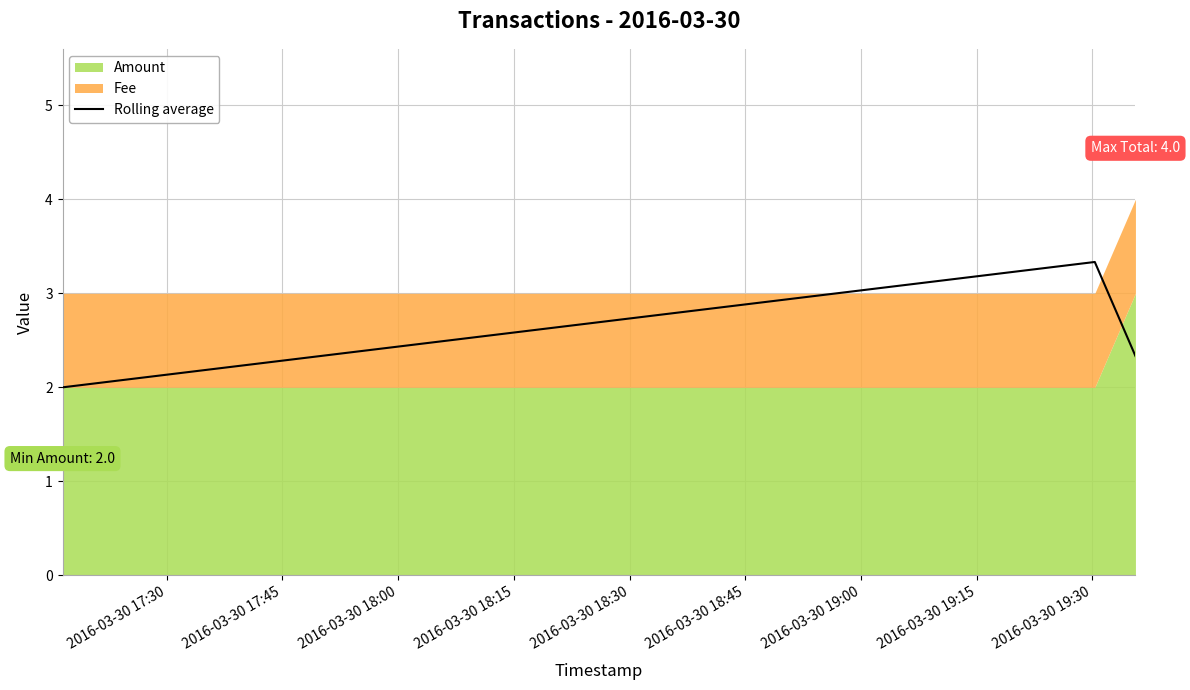

What is the lowest value of the Rolling average series?

2.0